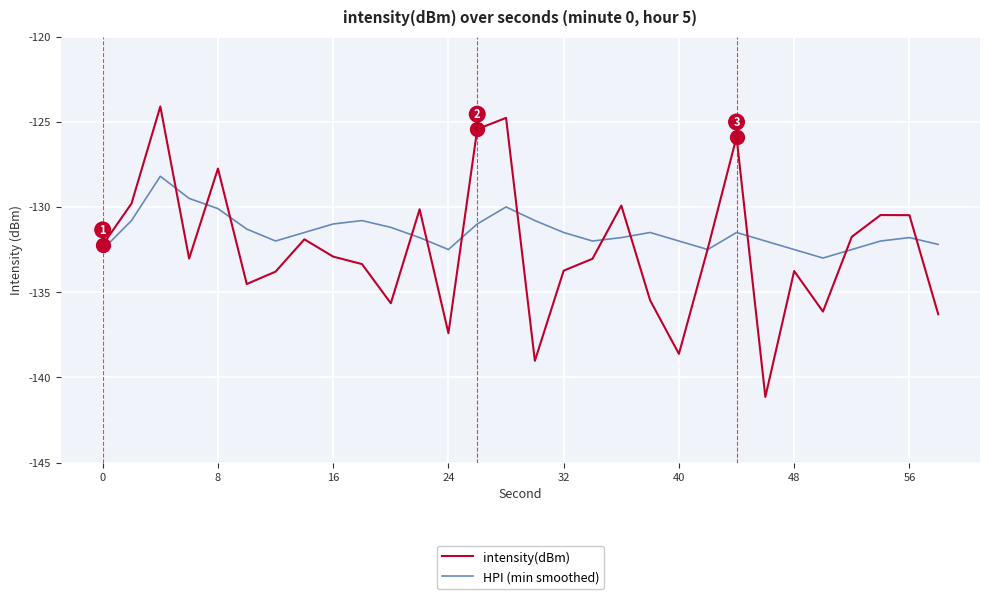

How many interior local peaks does the intensity(dBm) series have?

9